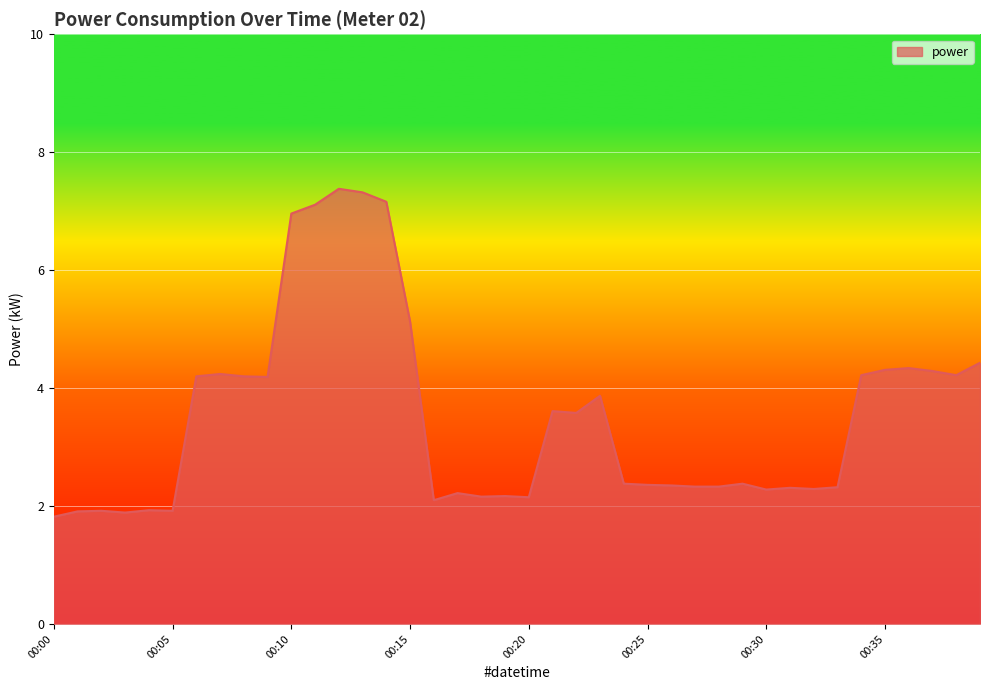

What is the smallest value displayed?

1.8